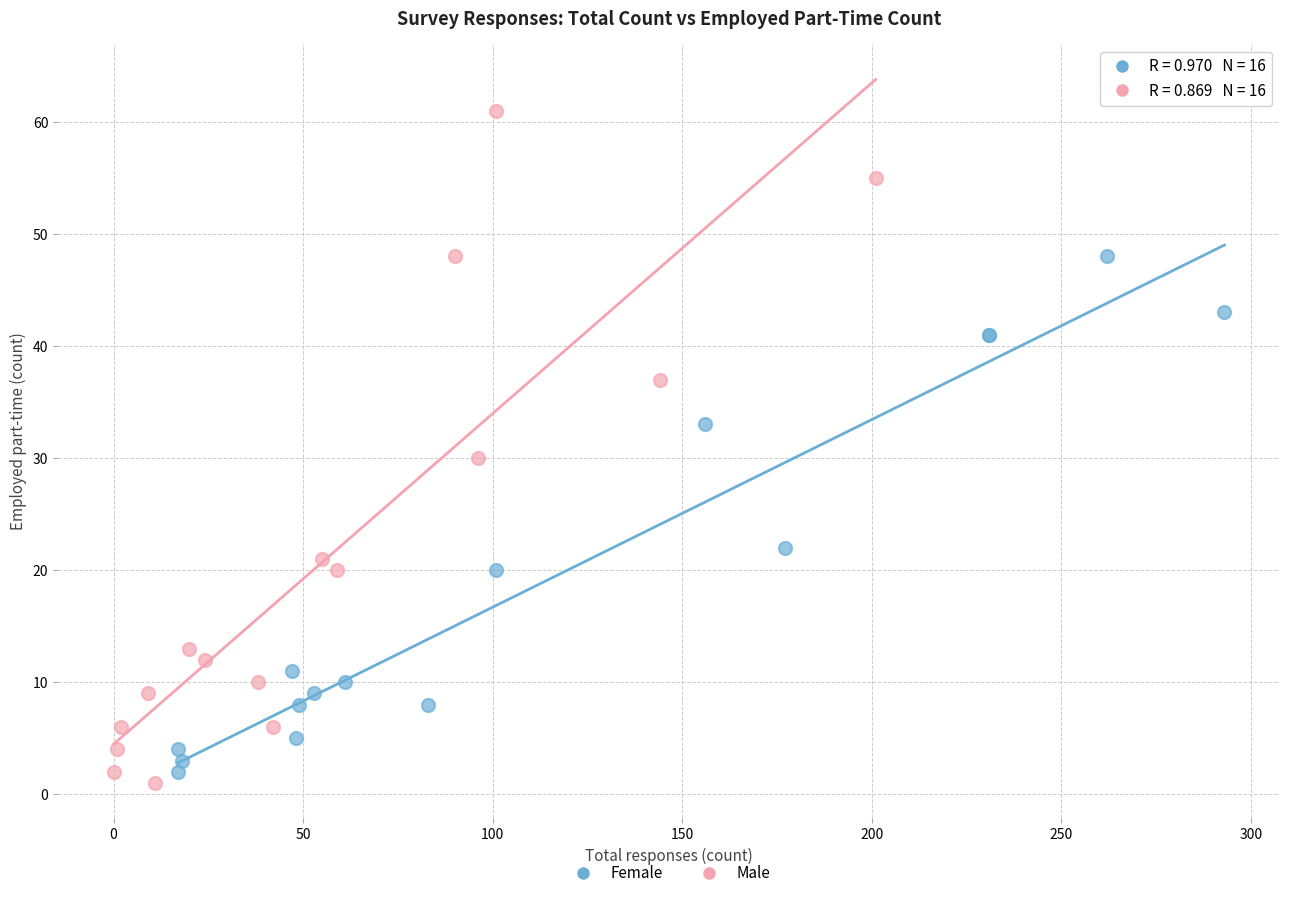

Which series reaches the maximum Y coordinate?

Male